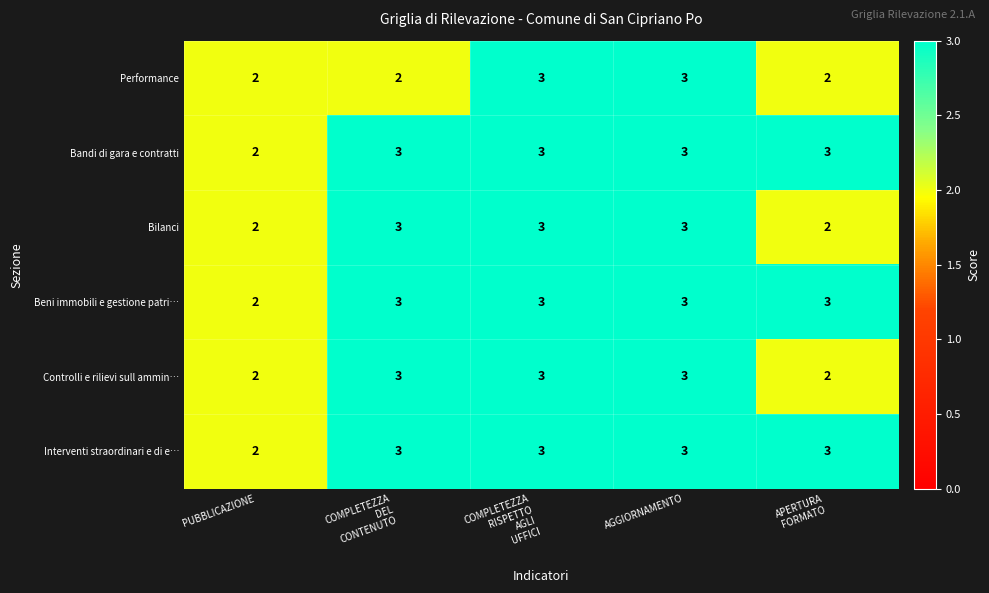

Reading left to right, transcribe all the data shown in this chart.

Performance: 2	2	3	3	2
Bandi di gara e contratti: 2	3	3	3	3
Bilanci: 2	3	3	3	2
Beni immobili e gestione patri…: 2	3	3	3	3
Controlli e rilievi sull ammin…: 2	3	3	3	2
Interventi straordinari e di e…: 2	3	3	3	3